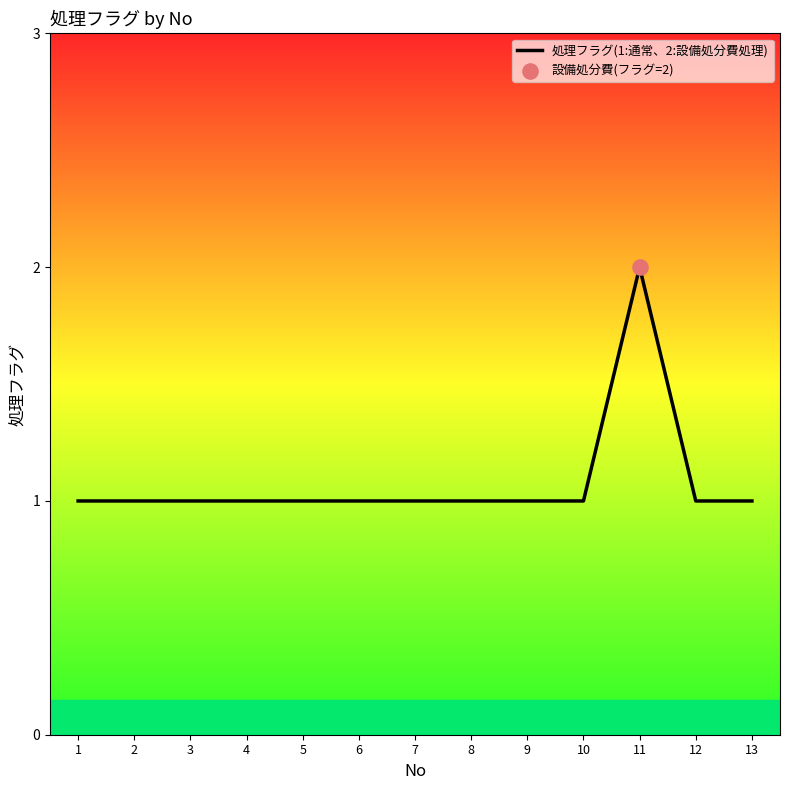

Approximately how many times larger is the value at 2 compared to 11?

0.5